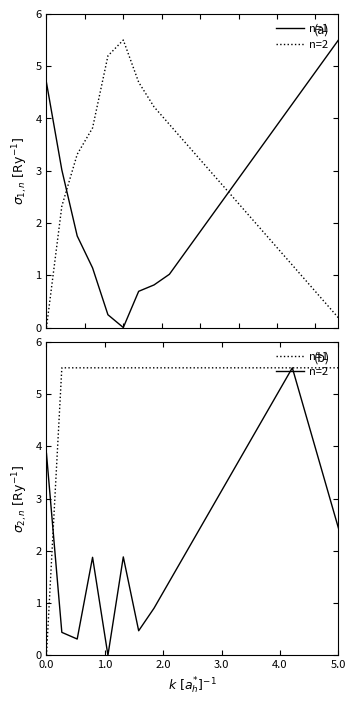

Rank the series by their maximum value, from lowest to highest.

n=1, n=2